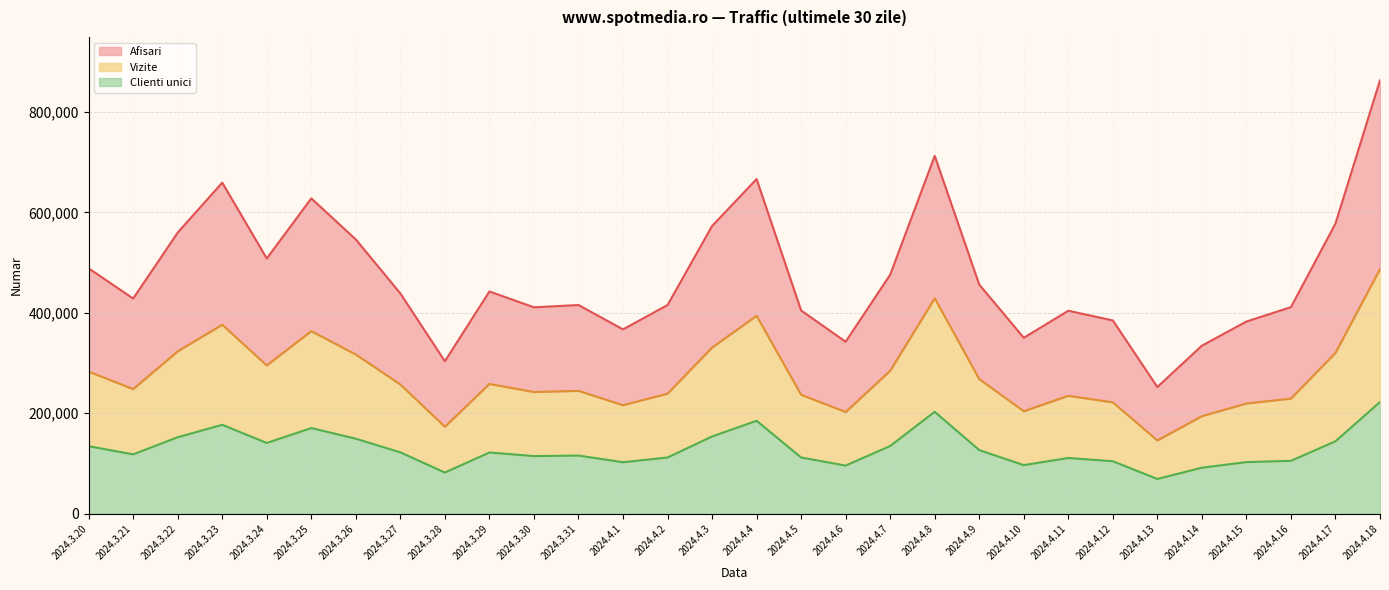

At 2024.4.8, list the series in order from largest to smallest.

Afisari, Vizite, Clienti unici